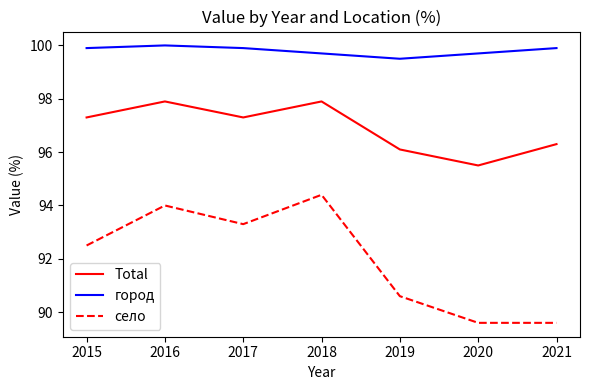

How many values in the село series are below 92?

3